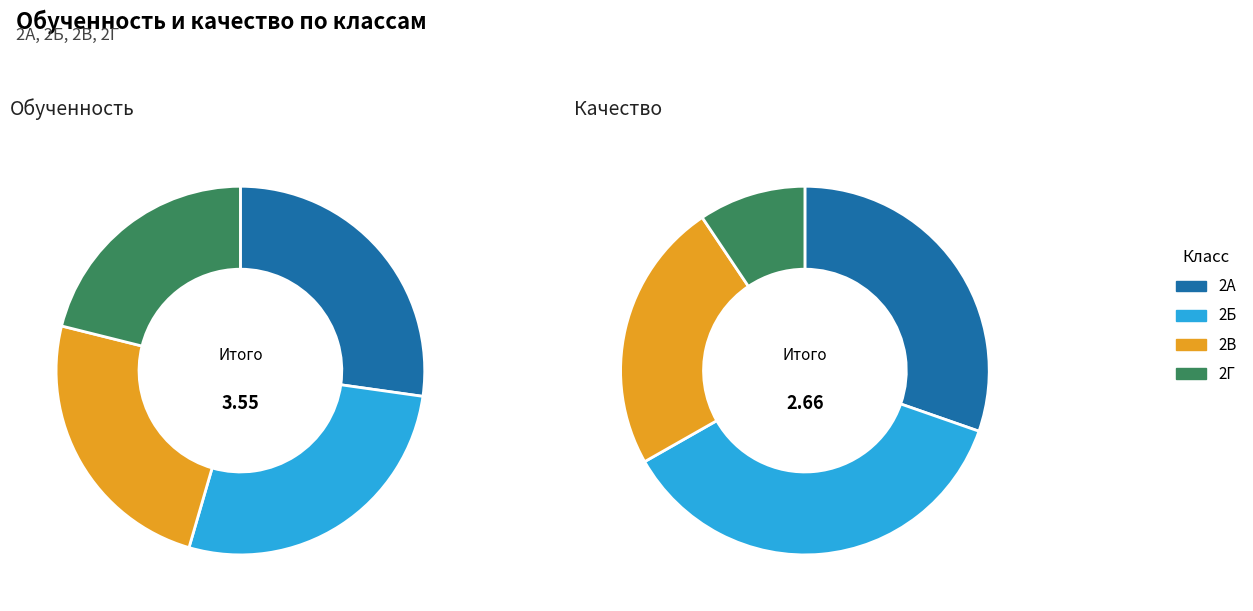

Is there a majority slice in this chart?

No